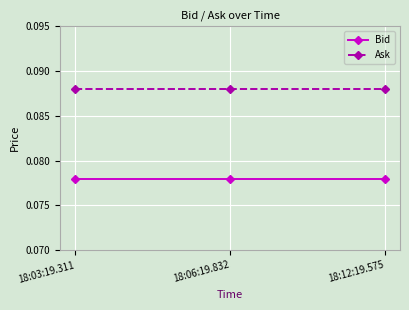

Is it true that Bid equals 0.0 at 18:06:19.832?

False